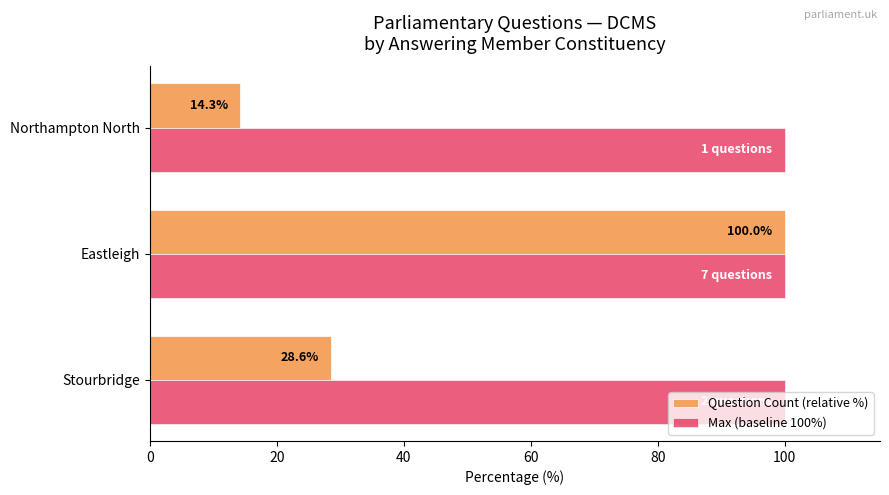

True or false: Max (baseline 100%) has a value of 100.0 at Northampton North.

True